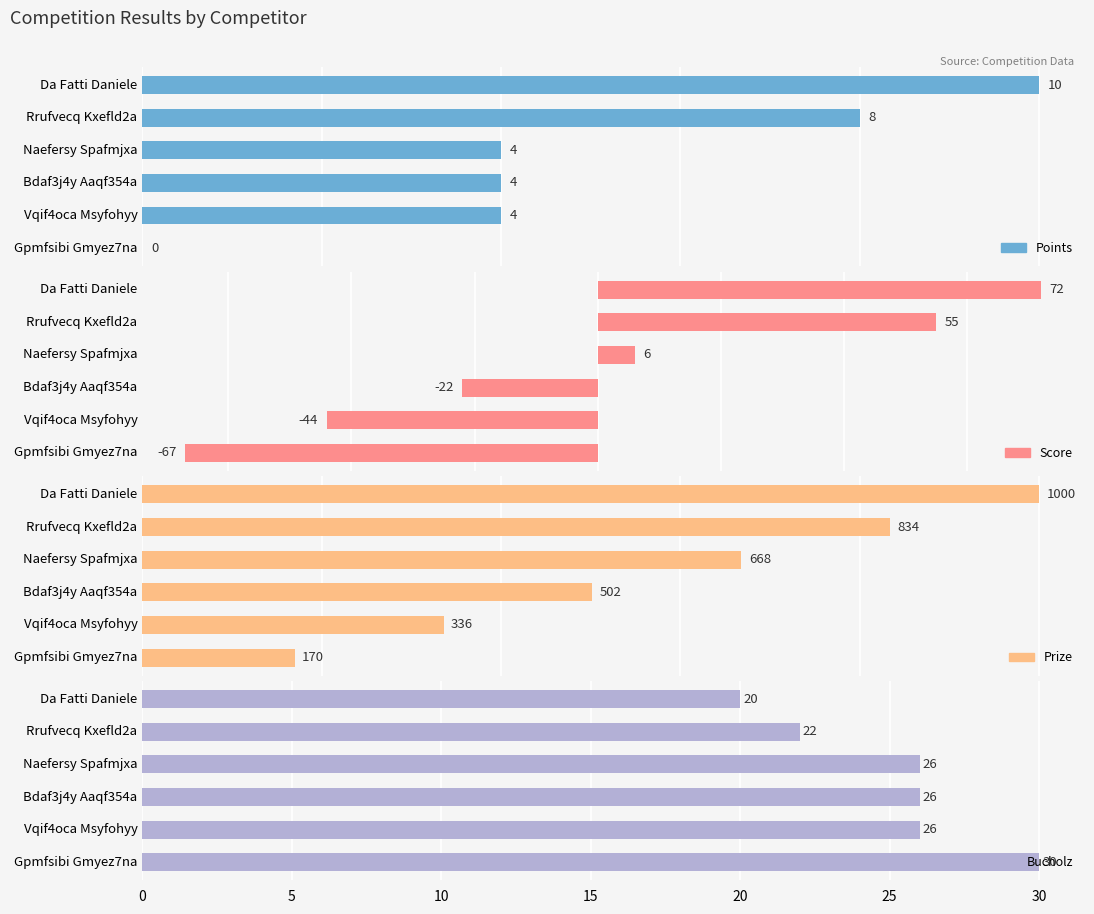

What are all the series names shown in the legend?

Points, Score, Prize, Bucholz